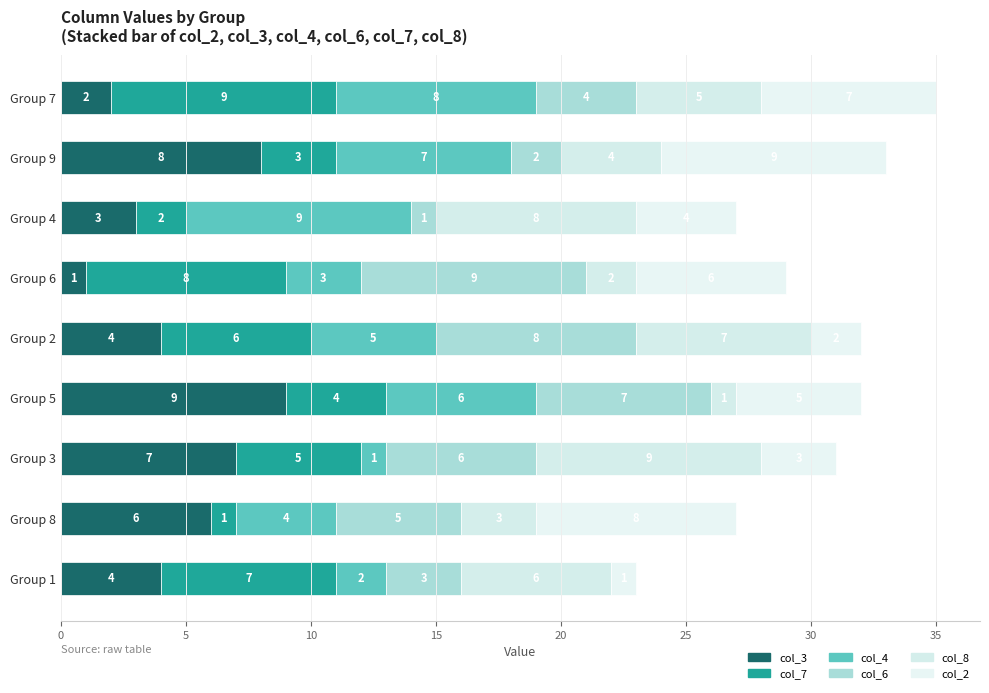

How many values in the col_3 series are below 4?

3